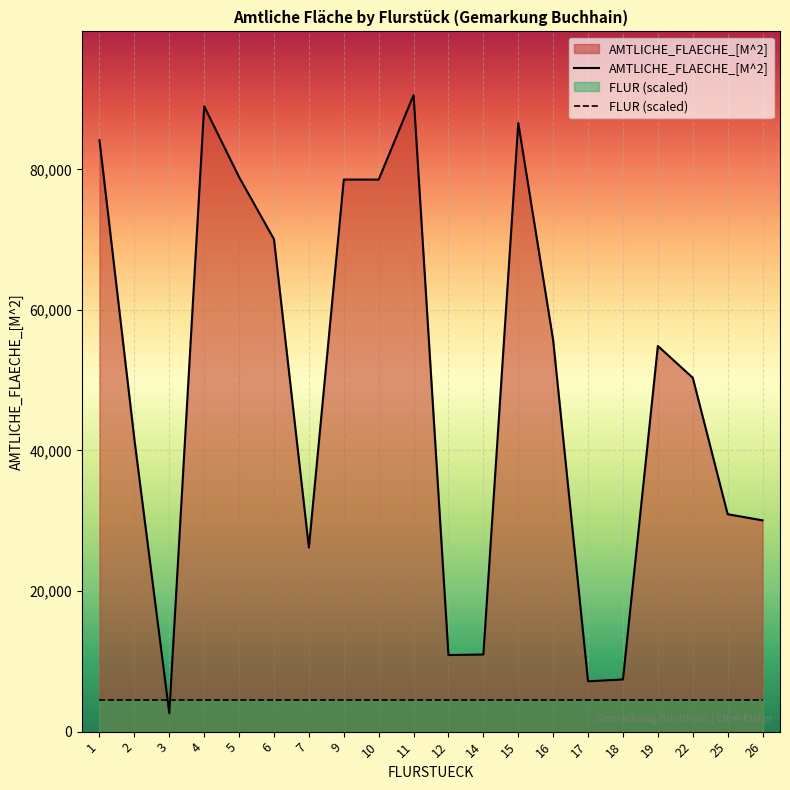

How many times do AMTLICHE_FLAECHE_[M^2] and FLUR (scaled) cross each other?

2